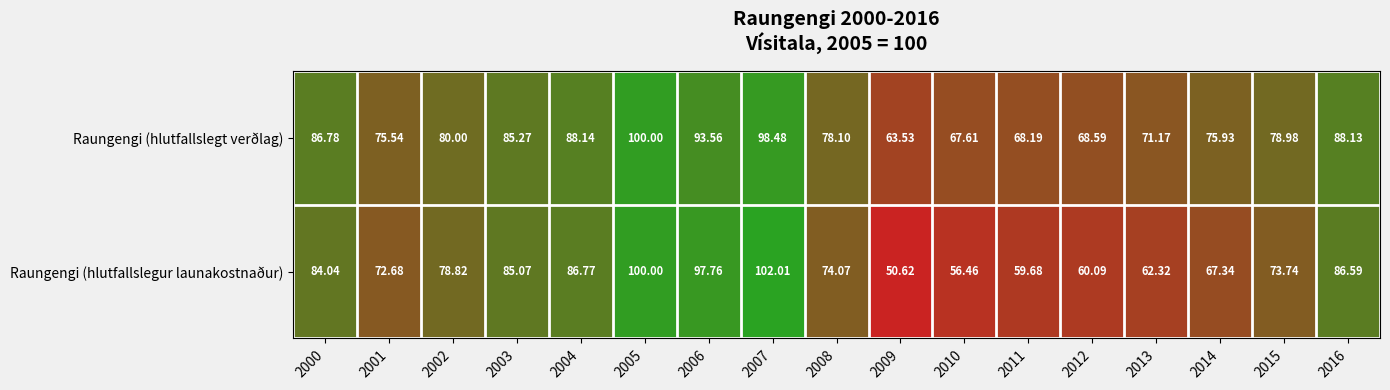

What is the maximum value shown in the chart?

102.0